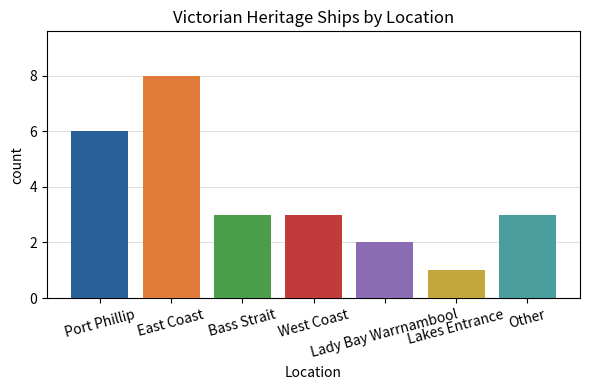

What is the maximum value shown in the chart?

8